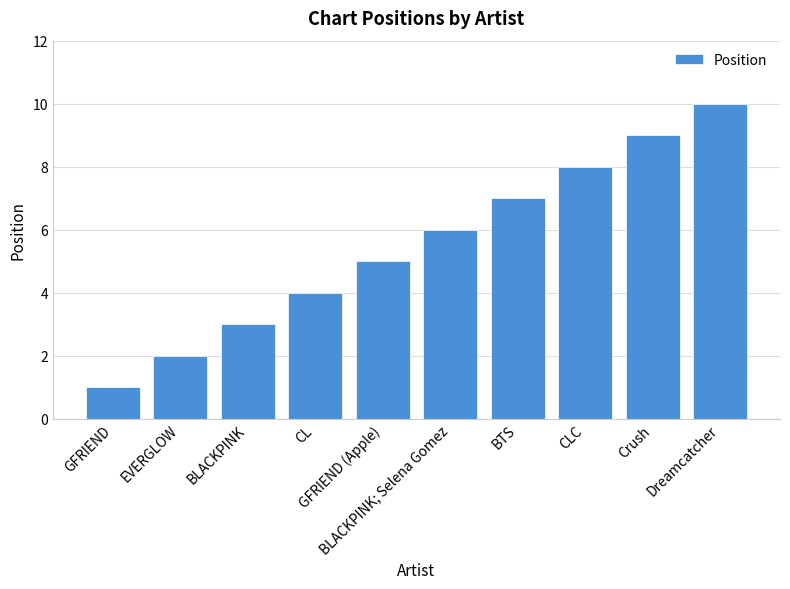

How many values are below 6?

5